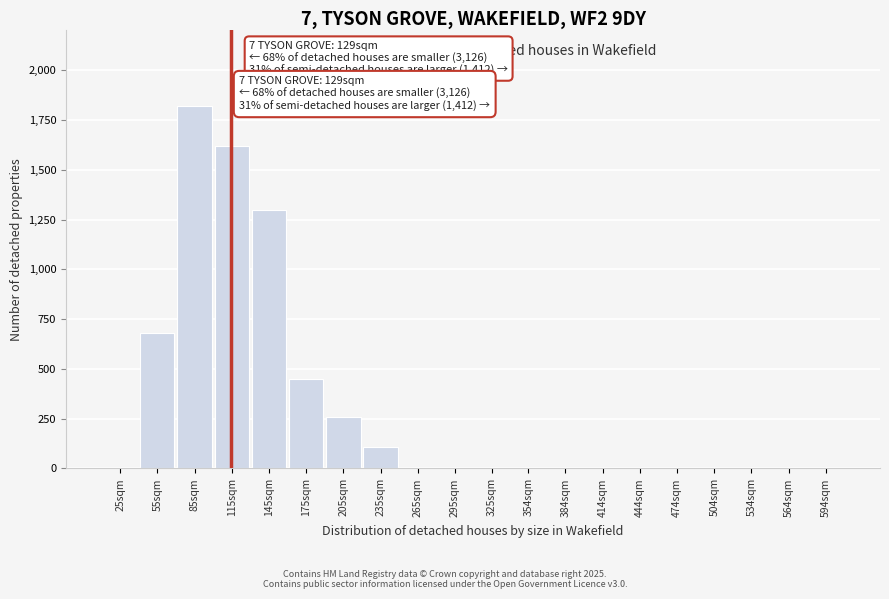

Reading right to left, transcribe all the data shown in this chart.

594sqm=0	564sqm=0	534sqm=0	504sqm=0	474sqm=0	444sqm=0	414sqm=0	384sqm=0	354sqm=0	325sqm=0	295sqm=0	265sqm=0	235sqm=110	205sqm=260	175sqm=450	145sqm=1300	115sqm=1620	85sqm=1820	55sqm=680	25sqm=0